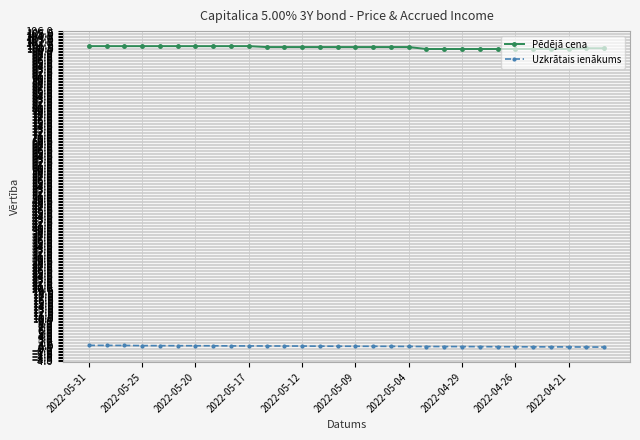

What is the average value of the Pēdējā cena series?

100.6